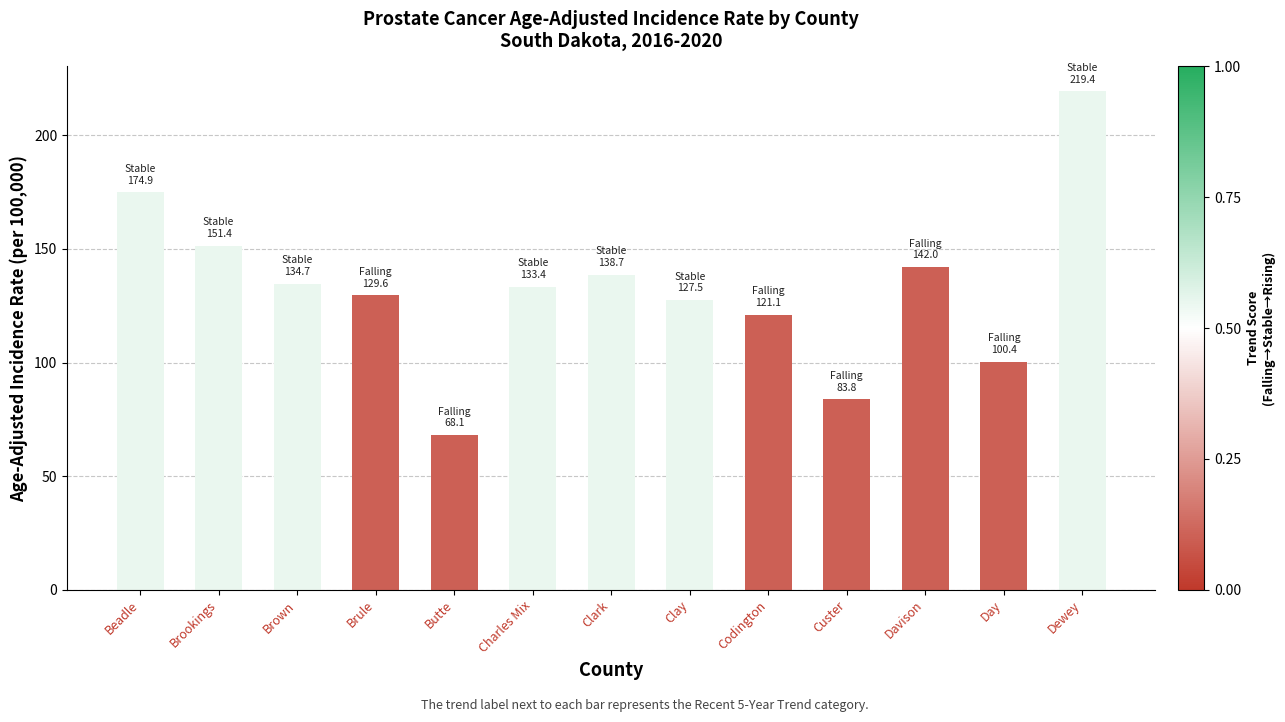

What is the label of the 6th bar from the right?

Clay